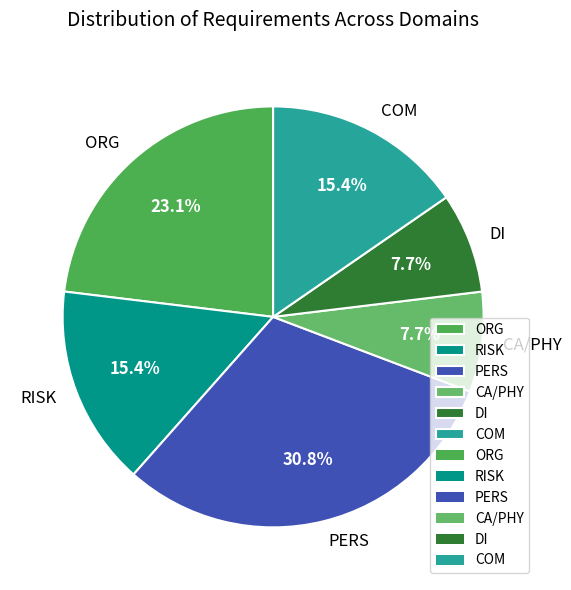

Is the sum of COM and CA/PHY greater than half?

No